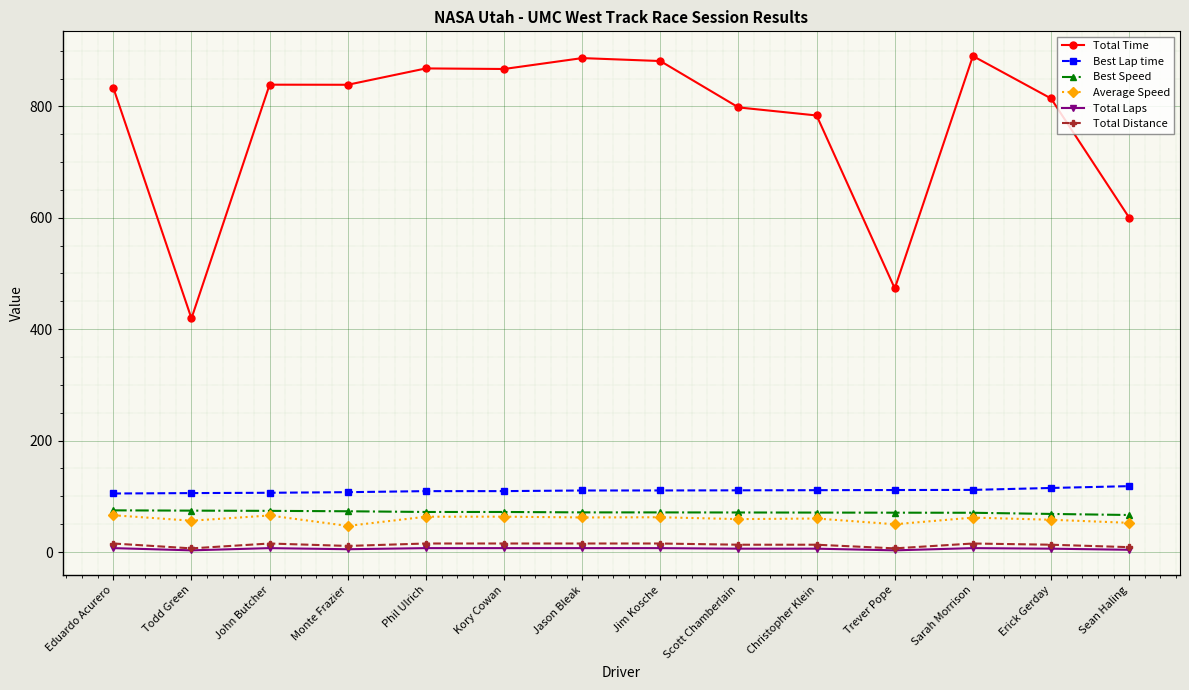

Is the value of Best Lap time at Todd Green greater than the value of Best Speed at Jason Bleak?

Yes